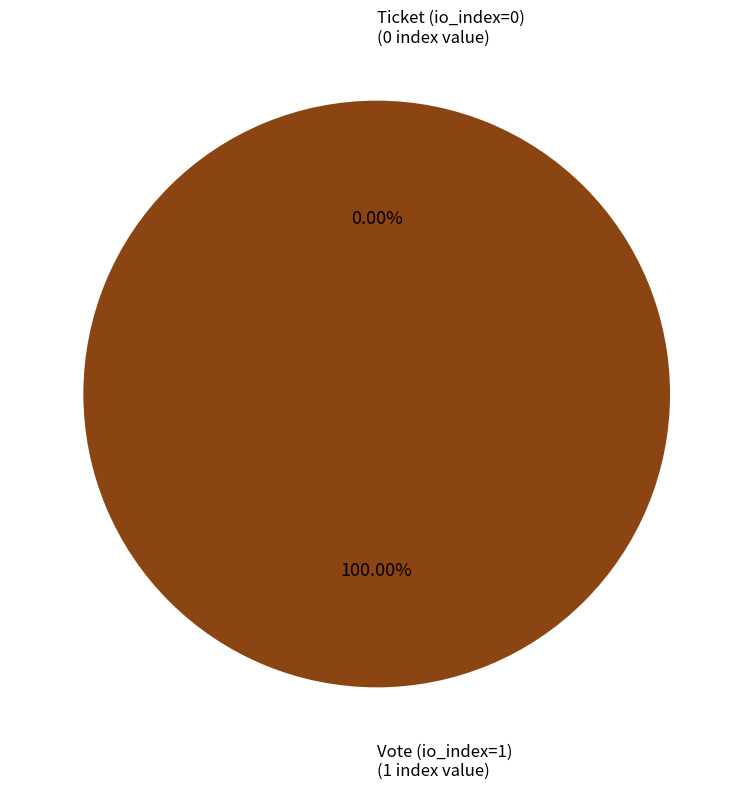

What percentage is the Vote (io_index=1) slice, to the nearest percent?

100%